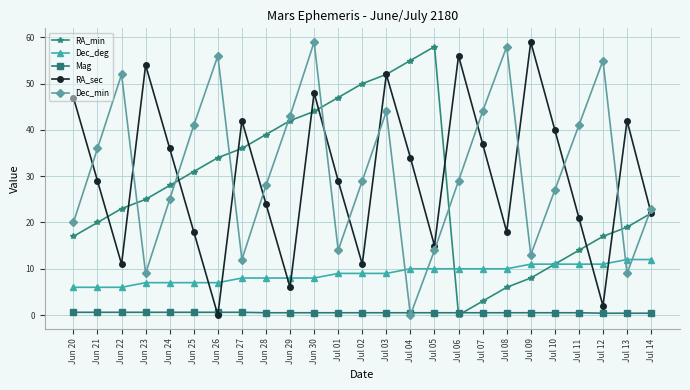

The value of RA_sec at Jun 24 is 62.1. True or false?

False